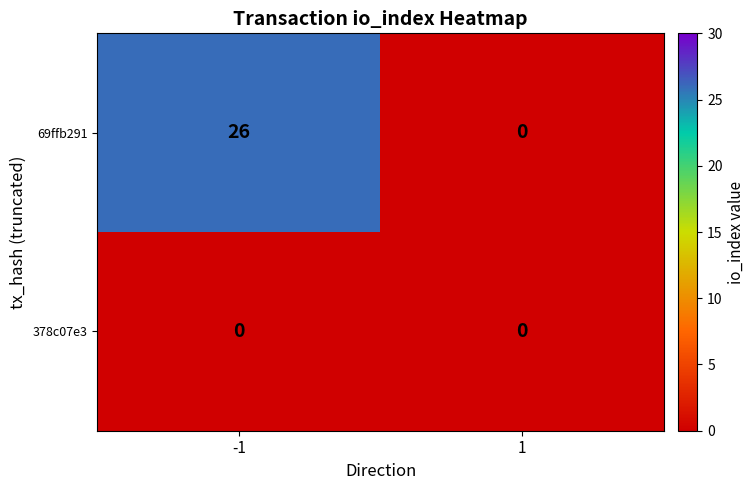

Which series has the largest range (max minus min)?

69ffb291